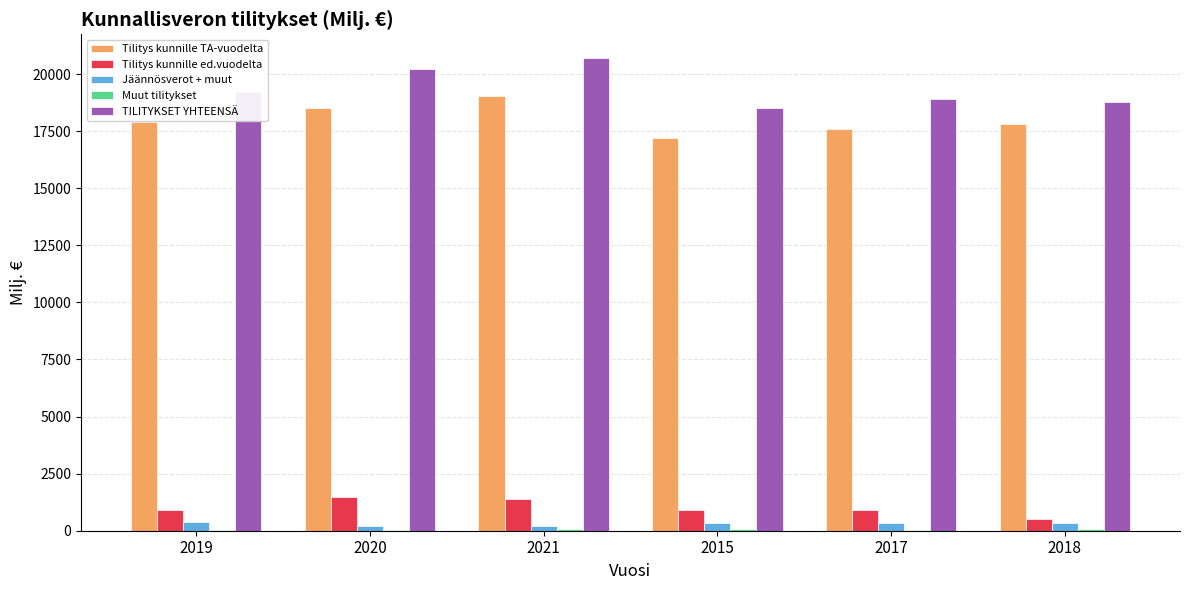

True or false: Jäännösverot + muut has a value of 364.5 at 2019.

True